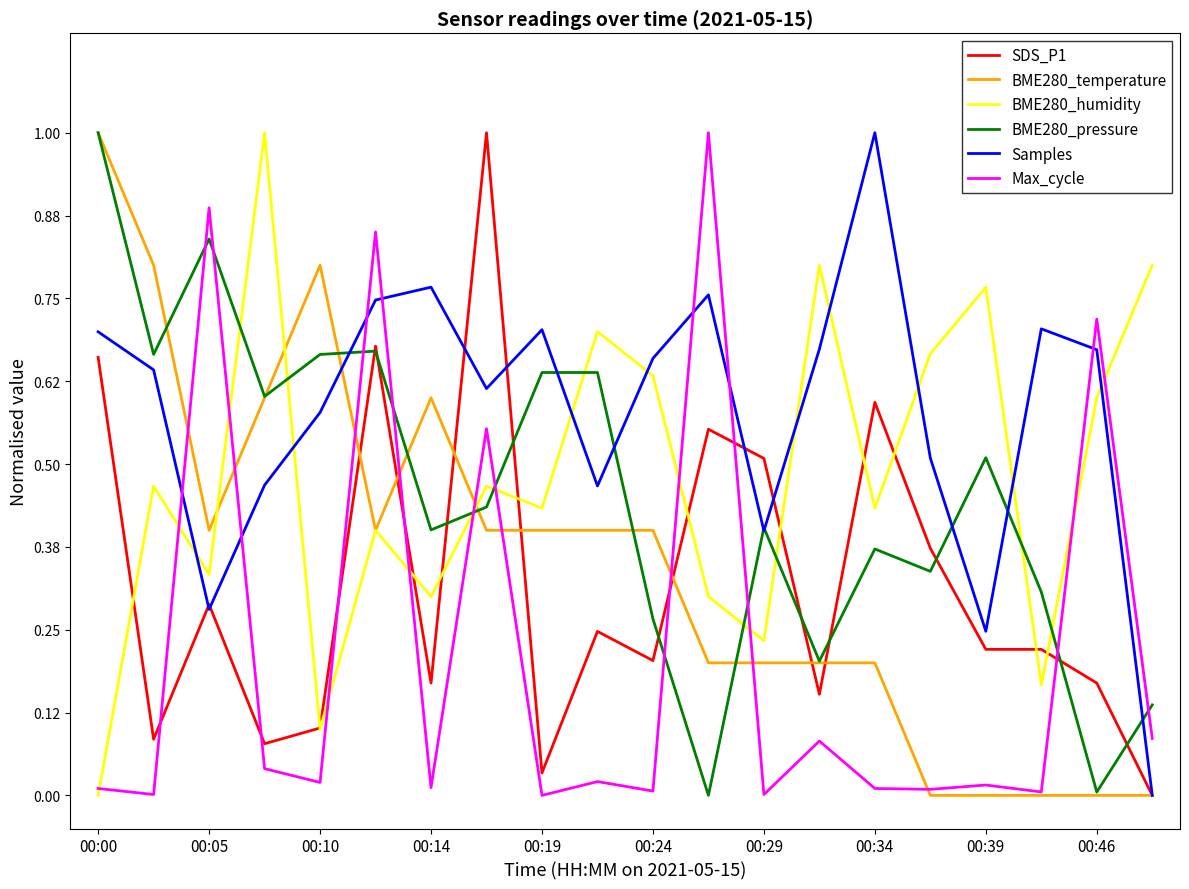

What is the maximum value shown in the chart?

1.0